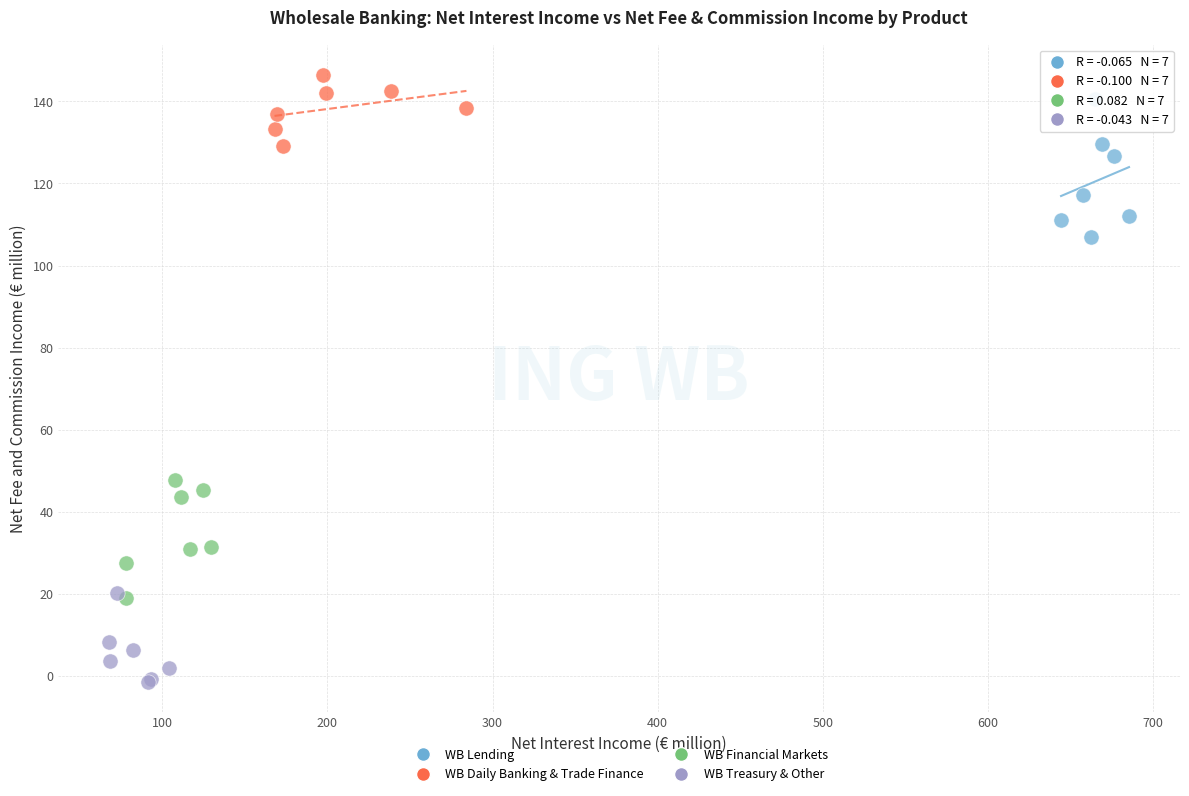

Which series reaches the minimum Y coordinate?

WB Treasury & Other